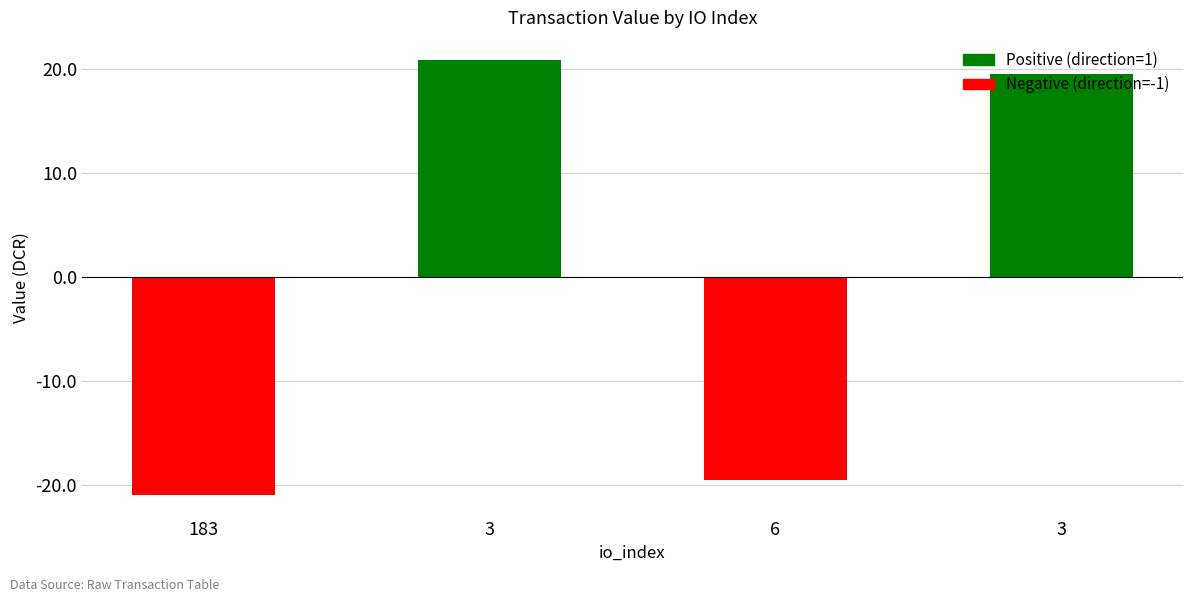

What is the value of the 1st bar from the left?

-20.9